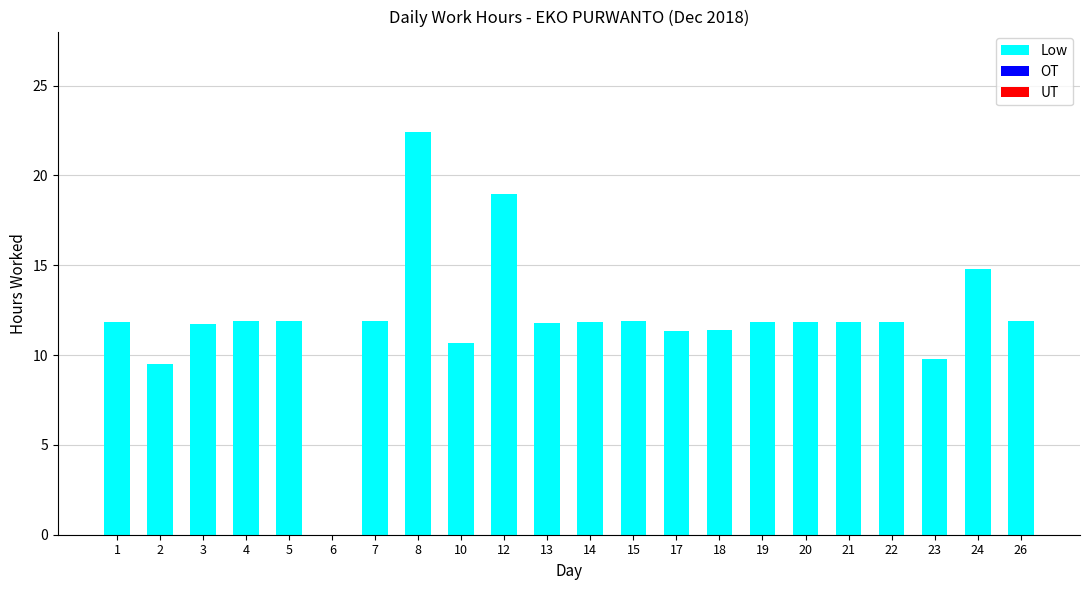

What is the sum of all values?

263.0